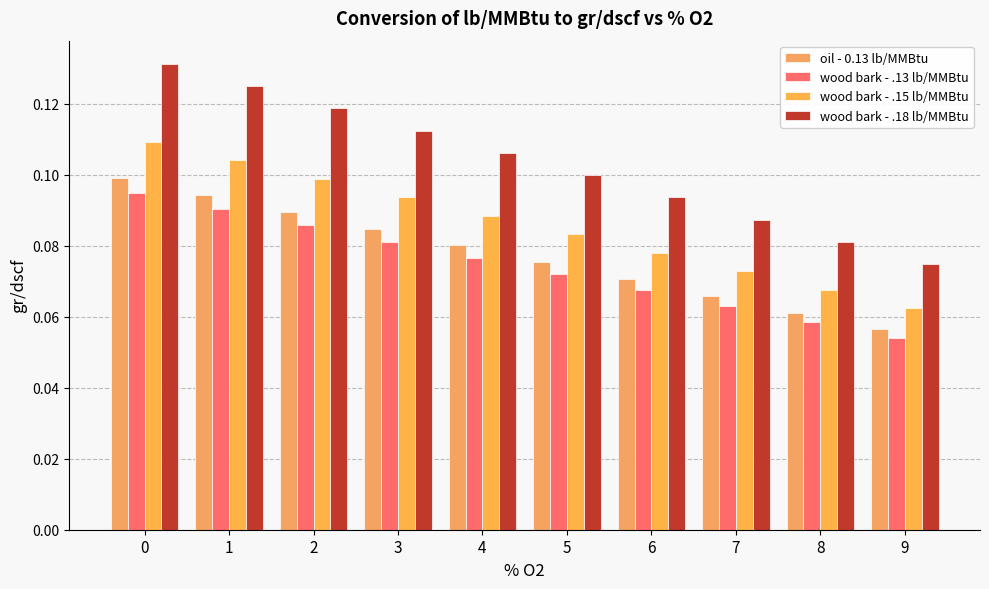

Which series has the largest total across all categories?

wood bark - .18 lb/MMBtu